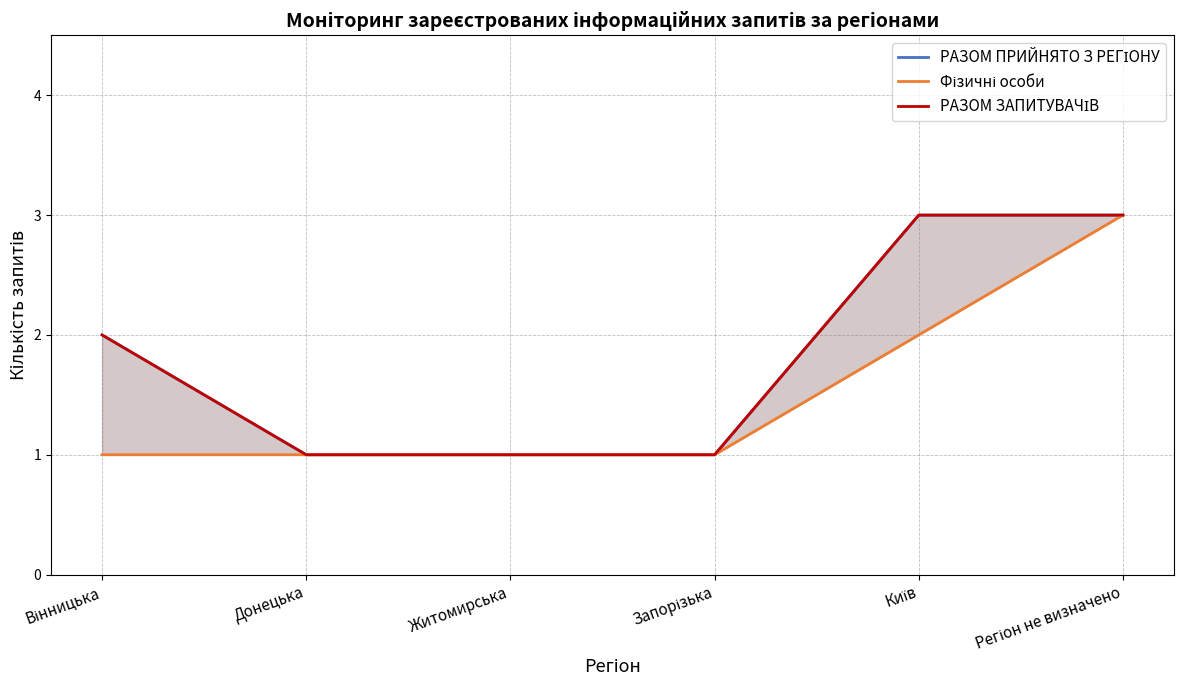

Between Вінницька and Запорізька, which series saw the biggest shift?

РАЗОМ ПРИЙНЯТО З РЕГІОНУ